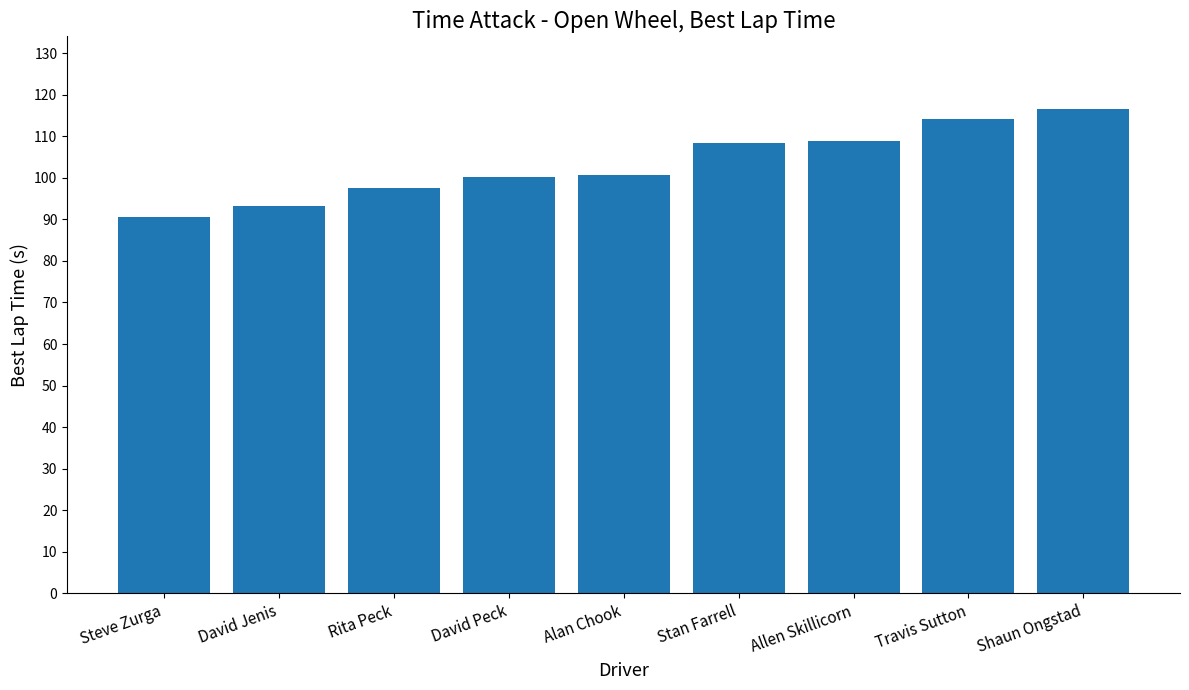

At which label is the value closest to 103?

Alan Chook